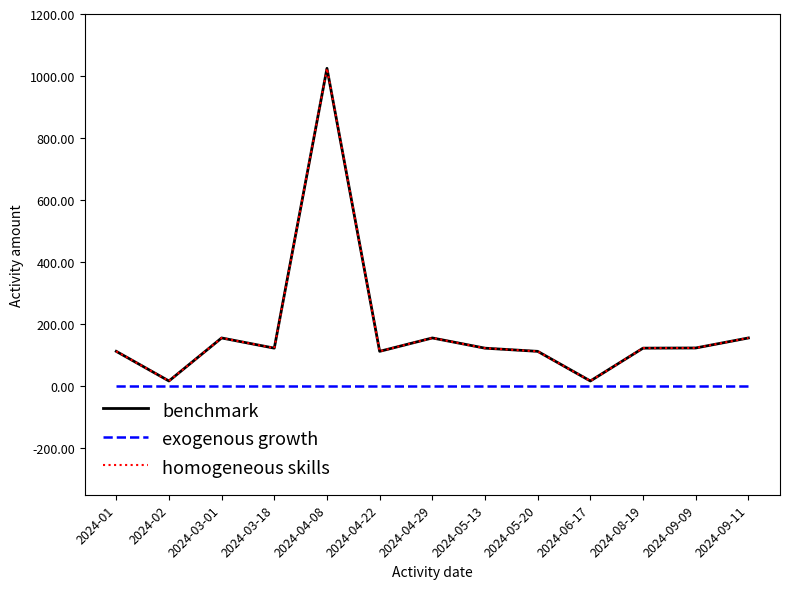

Does the chart have visible grid lines?

No